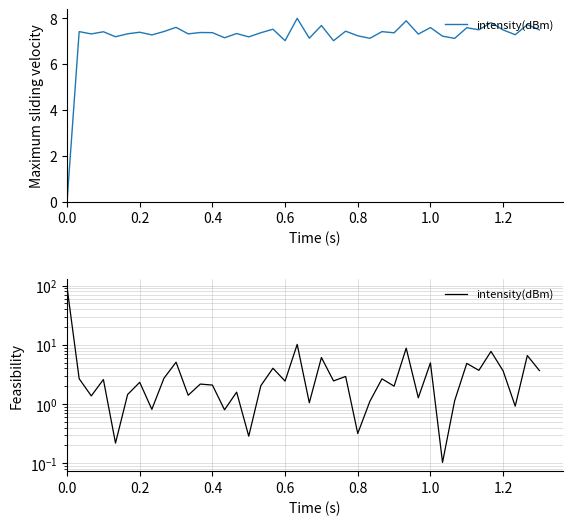

How many interior local valleys (lower than both neighbors) does the data have?

15